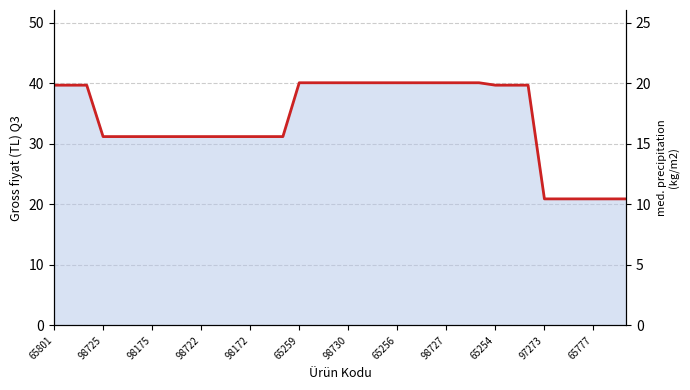

How many values exceed 39?

18